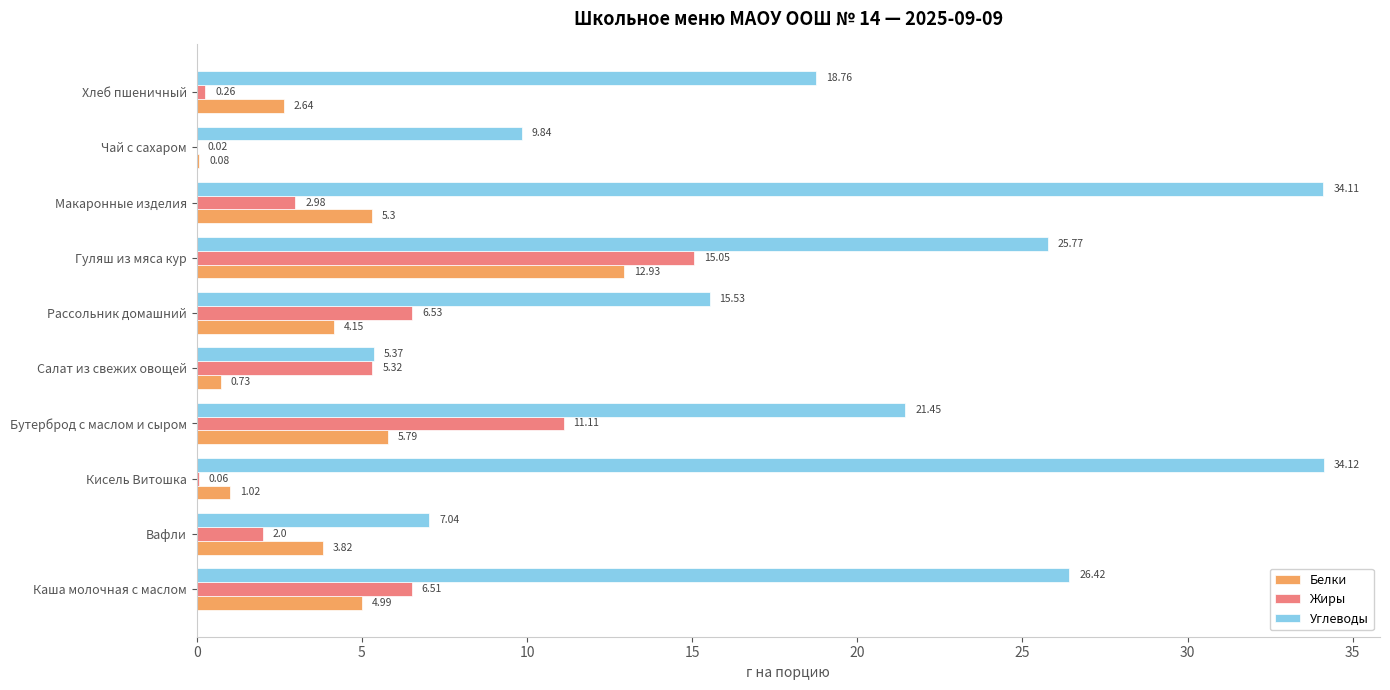

Which series changed the most between Рассольник домашний and Чай с сахаром?

Жиры